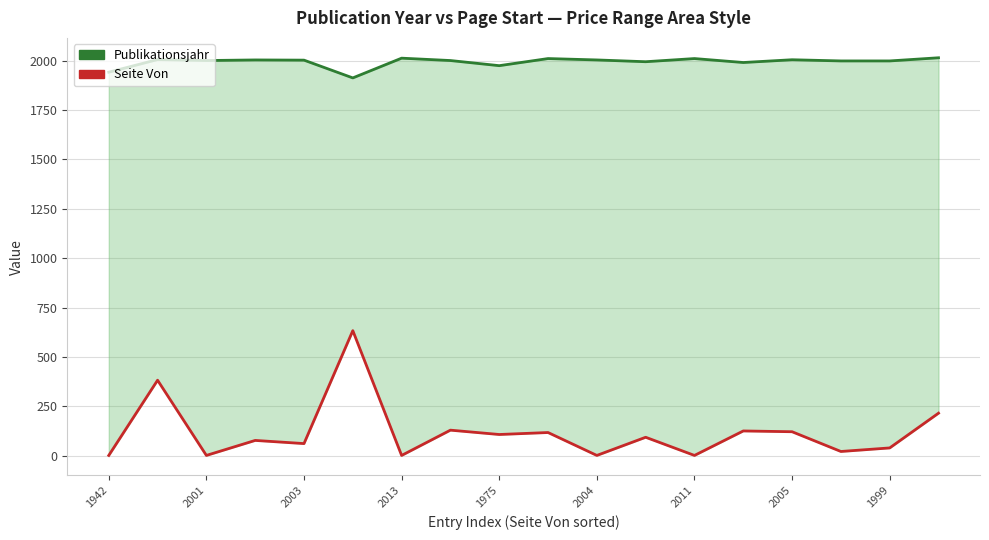

List the series in order of their peak value, lowest first.

Seite Von (Low), Publikationsjahr (High)